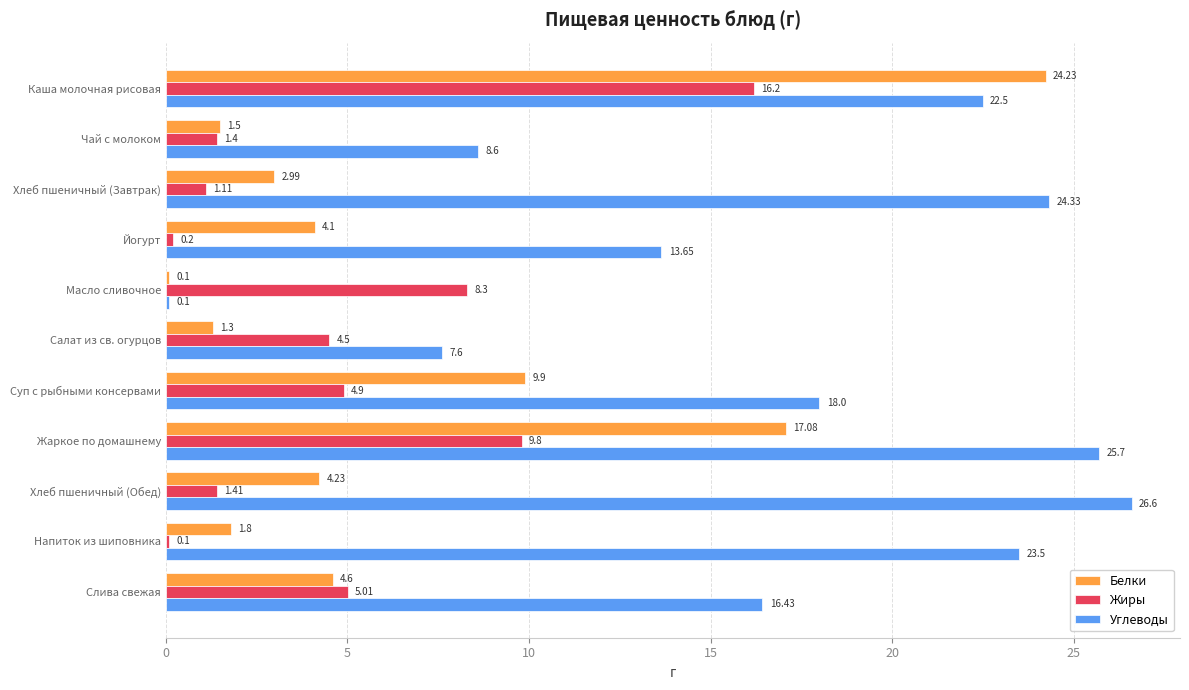

Rank the series at Салат из св. огурцов from highest to lowest value.

Углеводы, Жиры, Белки